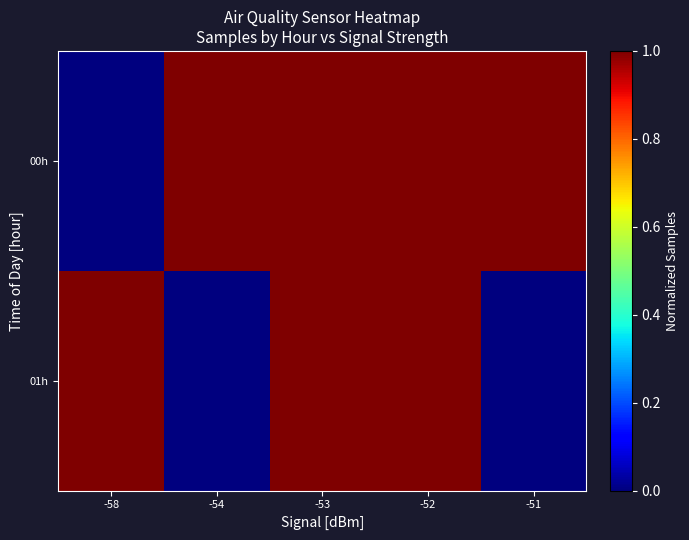

At which category is the sum across all series the highest?

-52